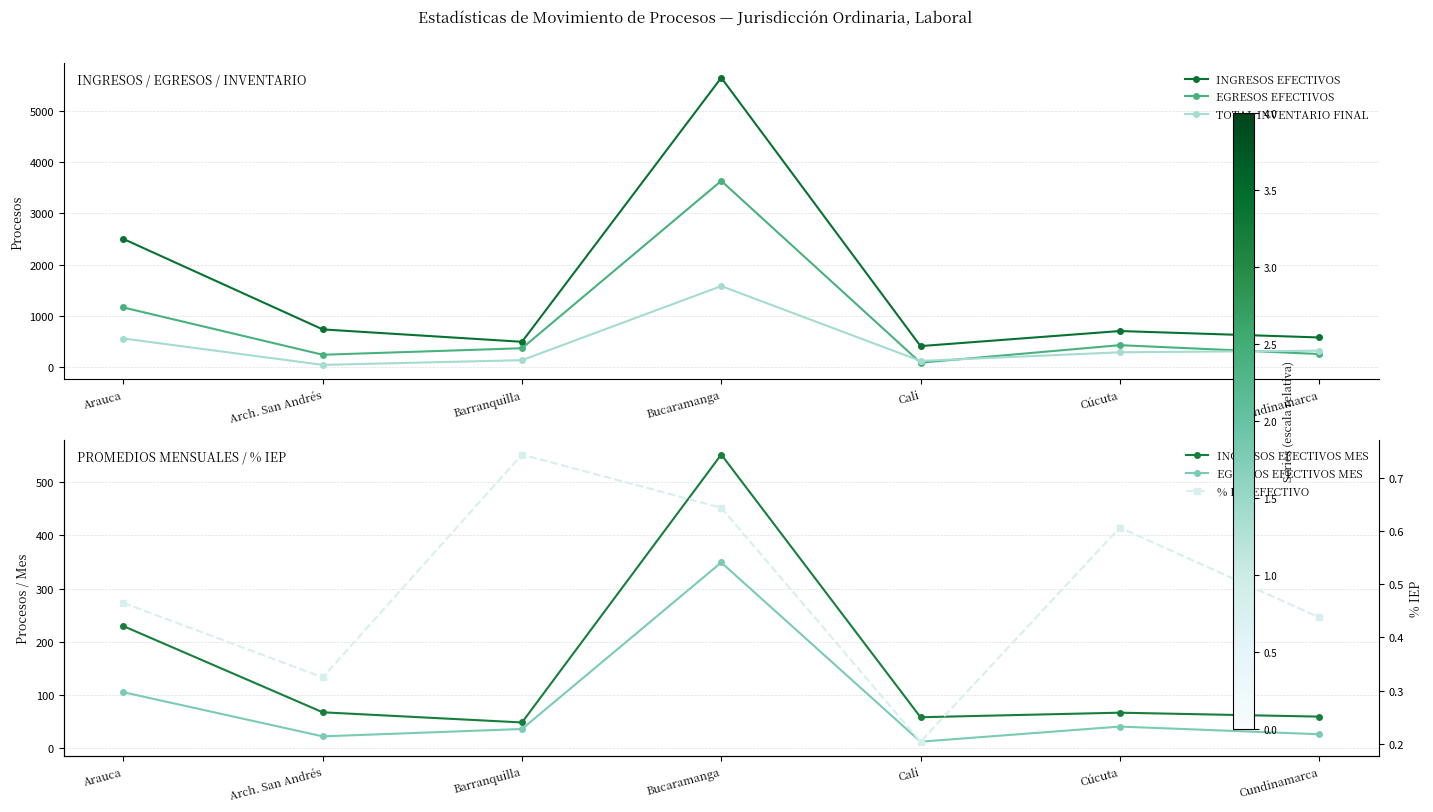

Is it true that INGRESOS EFECTIVOS equals 248.6 at Cali?

False